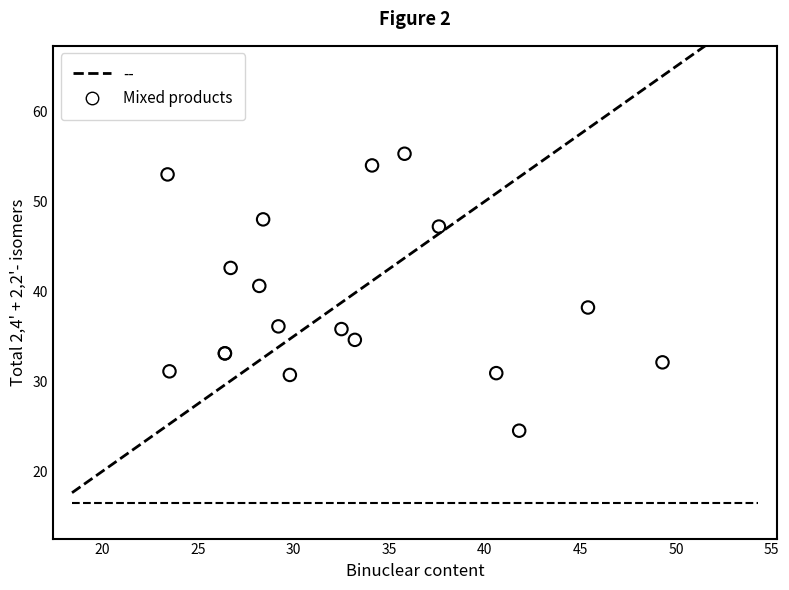

What Y value in the scatter plot is closest to 39?

38.2